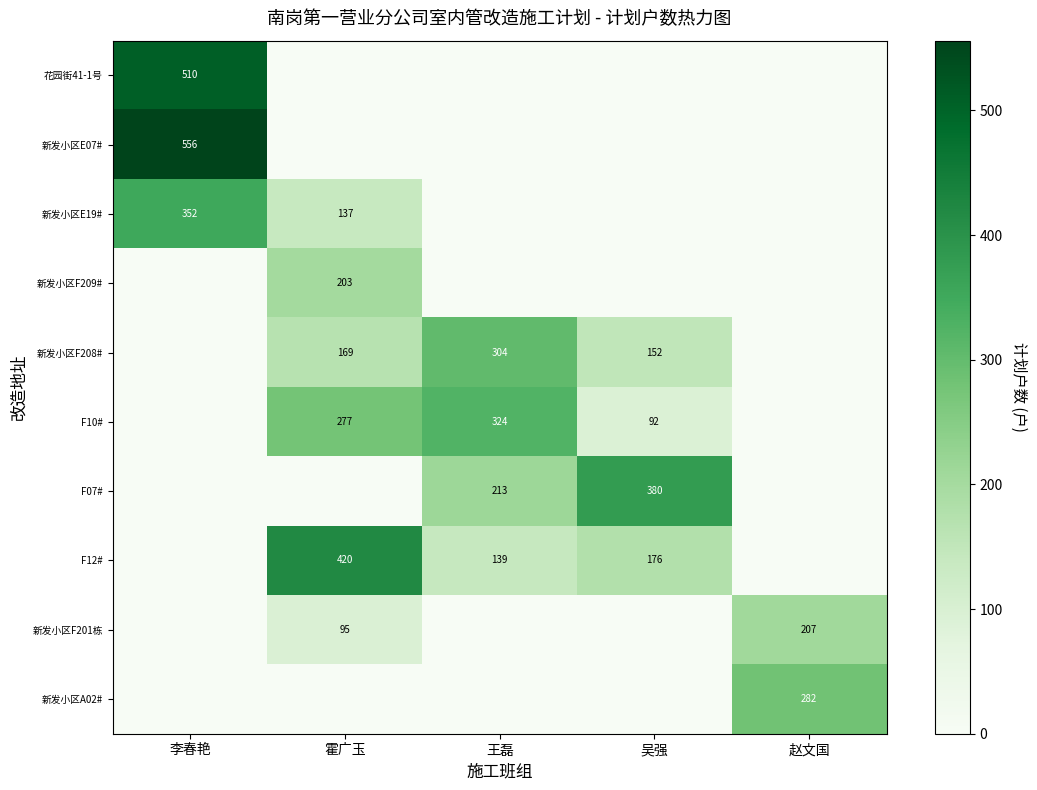

Is it true that 新发小区E19# equals 137 at 霍广玉?

True